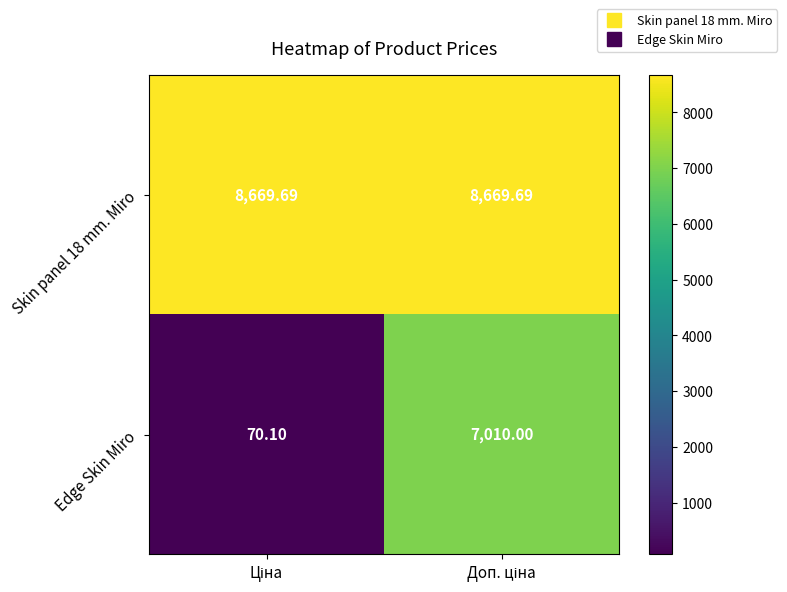

Which series has the widest spread of values?

Edge Skin Miro